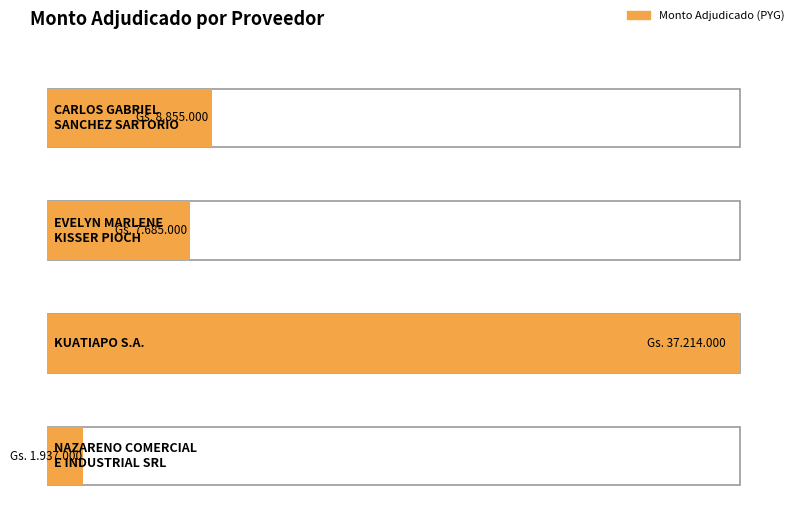

What is the sum of the values at CARLOS GABRIEL
SANCHEZ SARTORIO and EVELYN MARLENE
KISSER PIOCH?

16540000